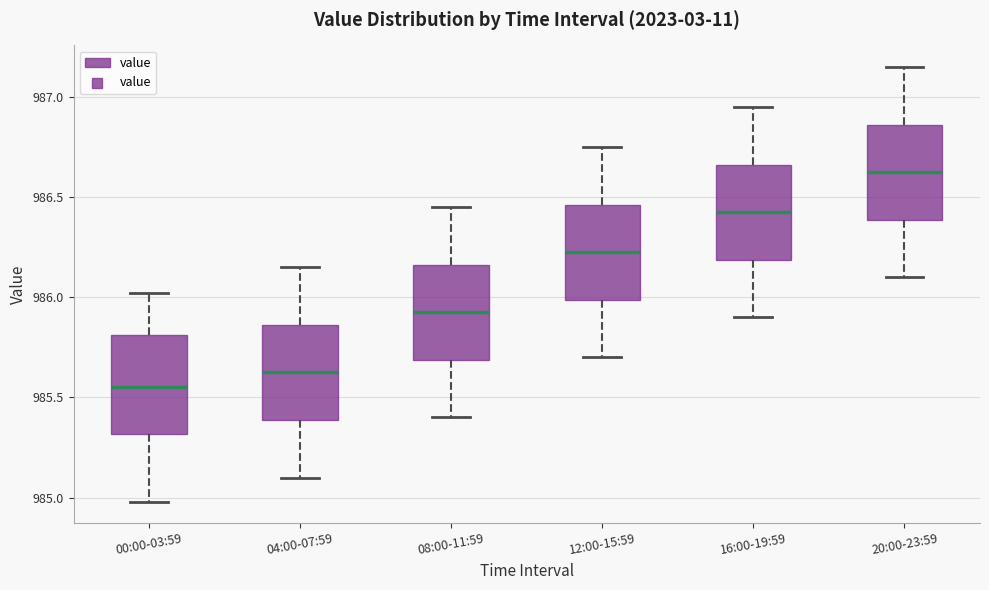

Reading left to right, read every box against the y-axis: the position of its median line, the range the box covers, and the ends of its whiskers. The values are not printed on the chart, so give them approximately, as read against the axis.

00:00-03:59: median 985.55, box 985.30 to 985.80, whiskers 985.00 to 986.00
04:00-07:59: median 985.65, box 985.40 to 985.85, whiskers 985.10 to 986.15
08:00-11:59: median 985.95, box 985.70 to 986.15, whiskers 985.40 to 986.45
12:00-15:59: median 986.25, box 986.00 to 986.45, whiskers 985.70 to 986.75
16:00-19:59: median 986.45, box 986.20 to 986.65, whiskers 985.90 to 986.95
20:00-23:59: median 986.65, box 986.40 to 986.85, whiskers 986.10 to 987.15